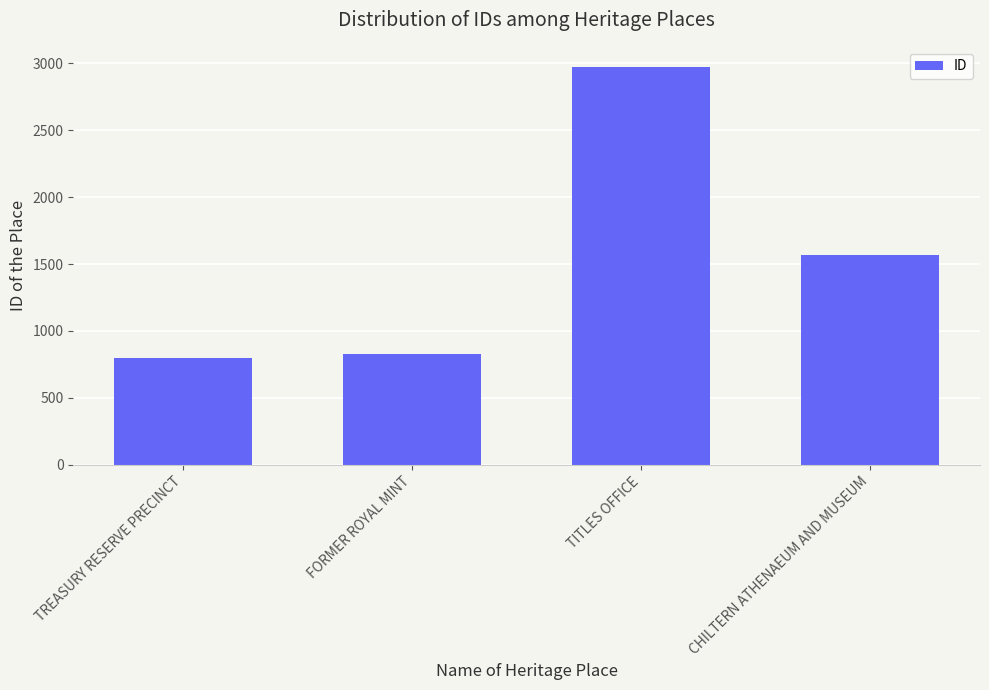

What is the difference between the values at CHILTERN ATHENAEUM AND MUSEUM and TITLES OFFICE?

1405